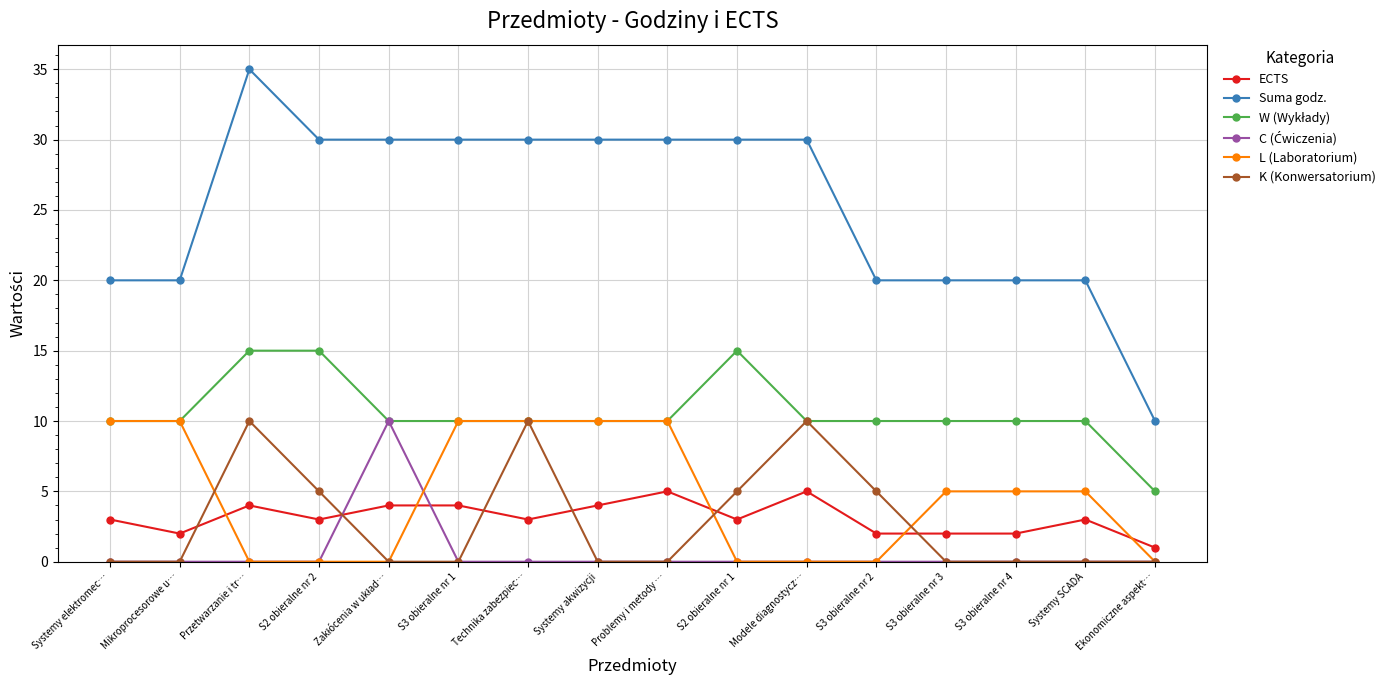

Between Problemy i metody … and S3 obieralne nr 3, which series saw the biggest shift?

Suma godz.